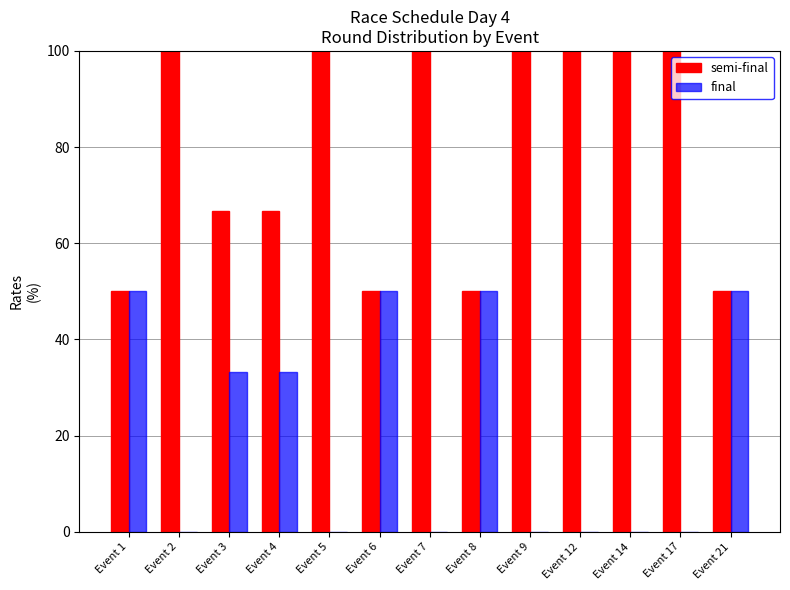

Reading right to left, extract all data points from this chart.

semi-final: Event 21=50.0	Event 17=100.0	Event 14=100.0	Event 12=100.0	Event 9=100.0	Event 8=50.0	Event 7=100.0	Event 6=50.0	Event 5=100.0	Event 4=66.7	Event 3=66.7	Event 2=100.0	Event 1=50.0
final: Event 21=50.0	Event 17=0.0	Event 14=0.0	Event 12=0.0	Event 9=0.0	Event 8=50.0	Event 7=0.0	Event 6=50.0	Event 5=0.0	Event 4=33.3	Event 3=33.3	Event 2=0.0	Event 1=50.0